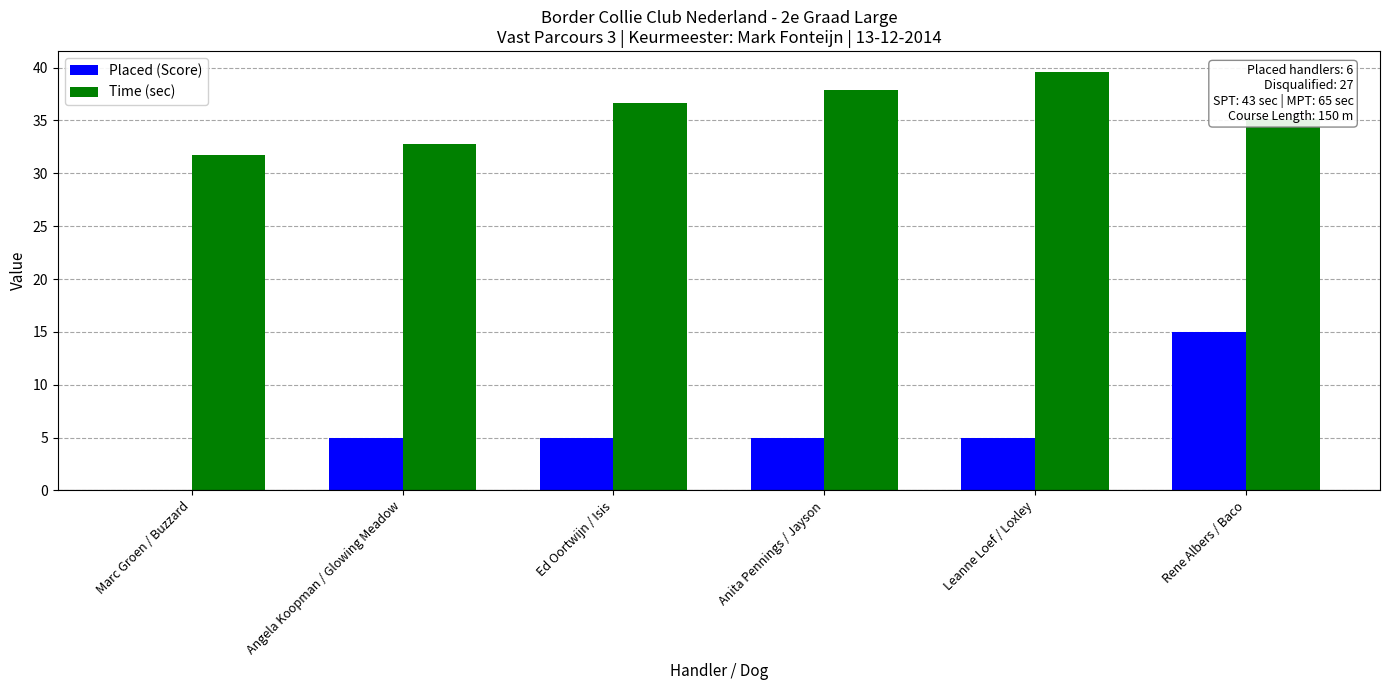

At which category is the sum across all series the highest?

Rene Albers / Baco